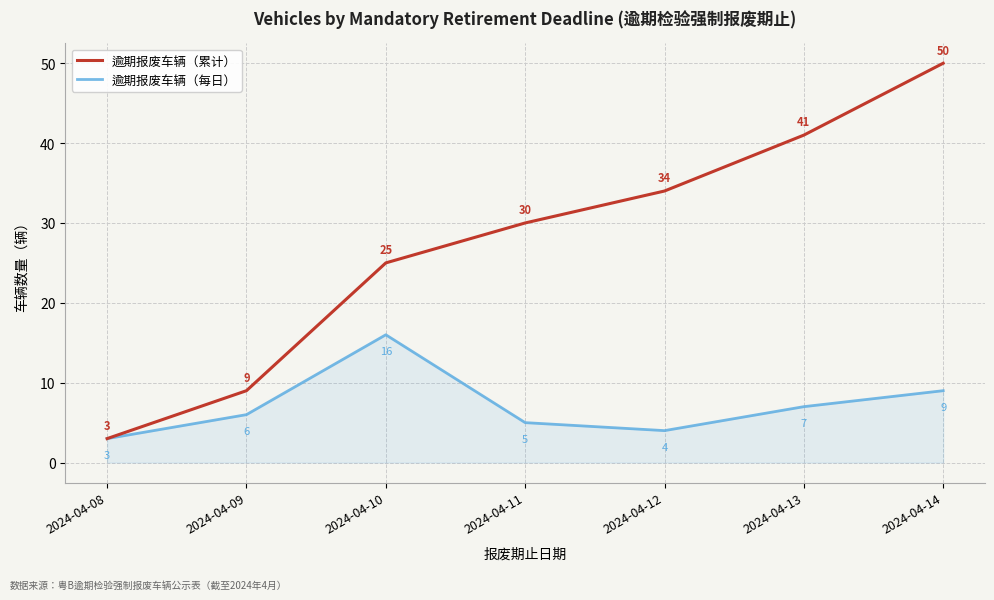

List the series in order of their peak value, lowest first.

逾期报废车辆（每日）, 逾期报废车辆（累计）